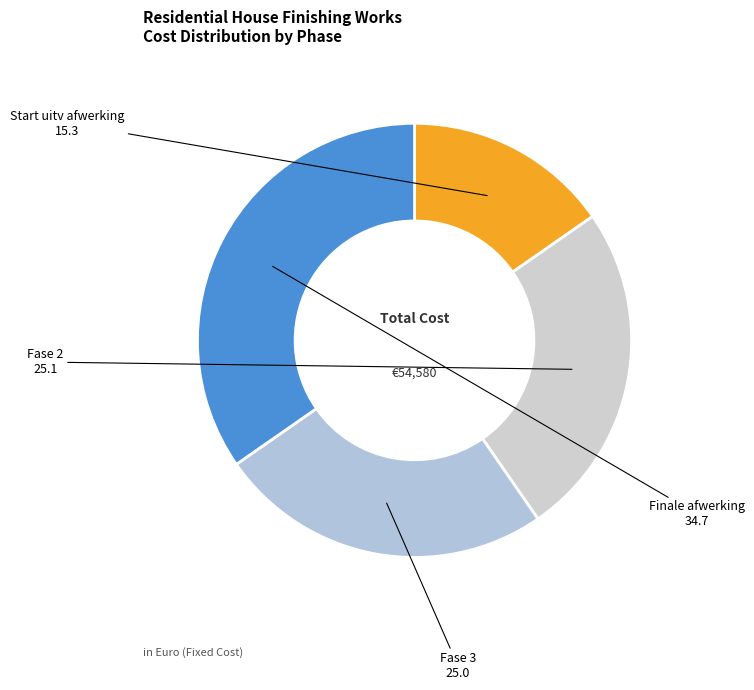

True or false: Fase 2 accounts for 25% of the total.

True